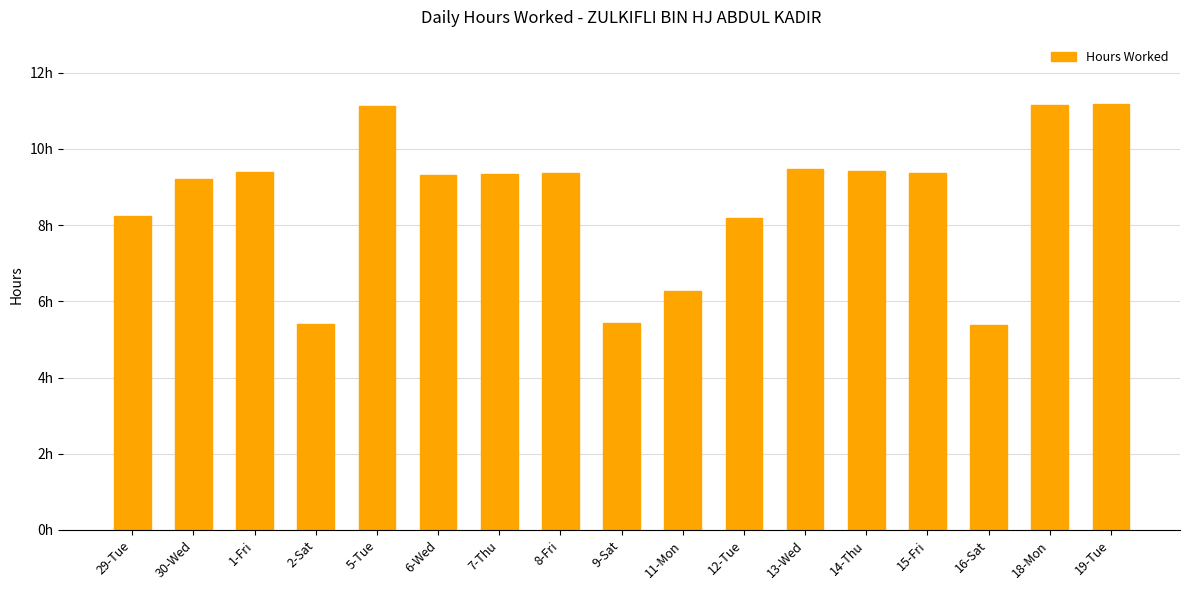

Are the bars grouped side by side (vs. stacked)?

No